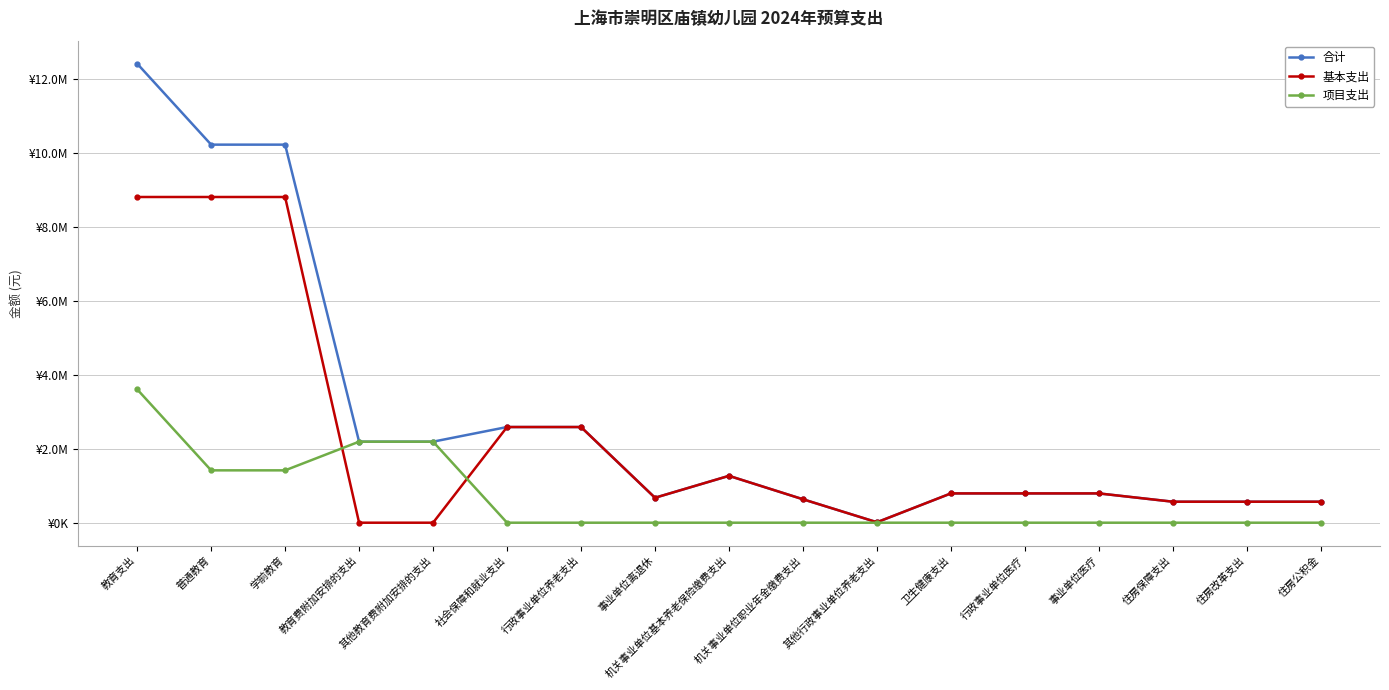

Which series changed the most between 普通教育 and 事业单位医疗?

合计